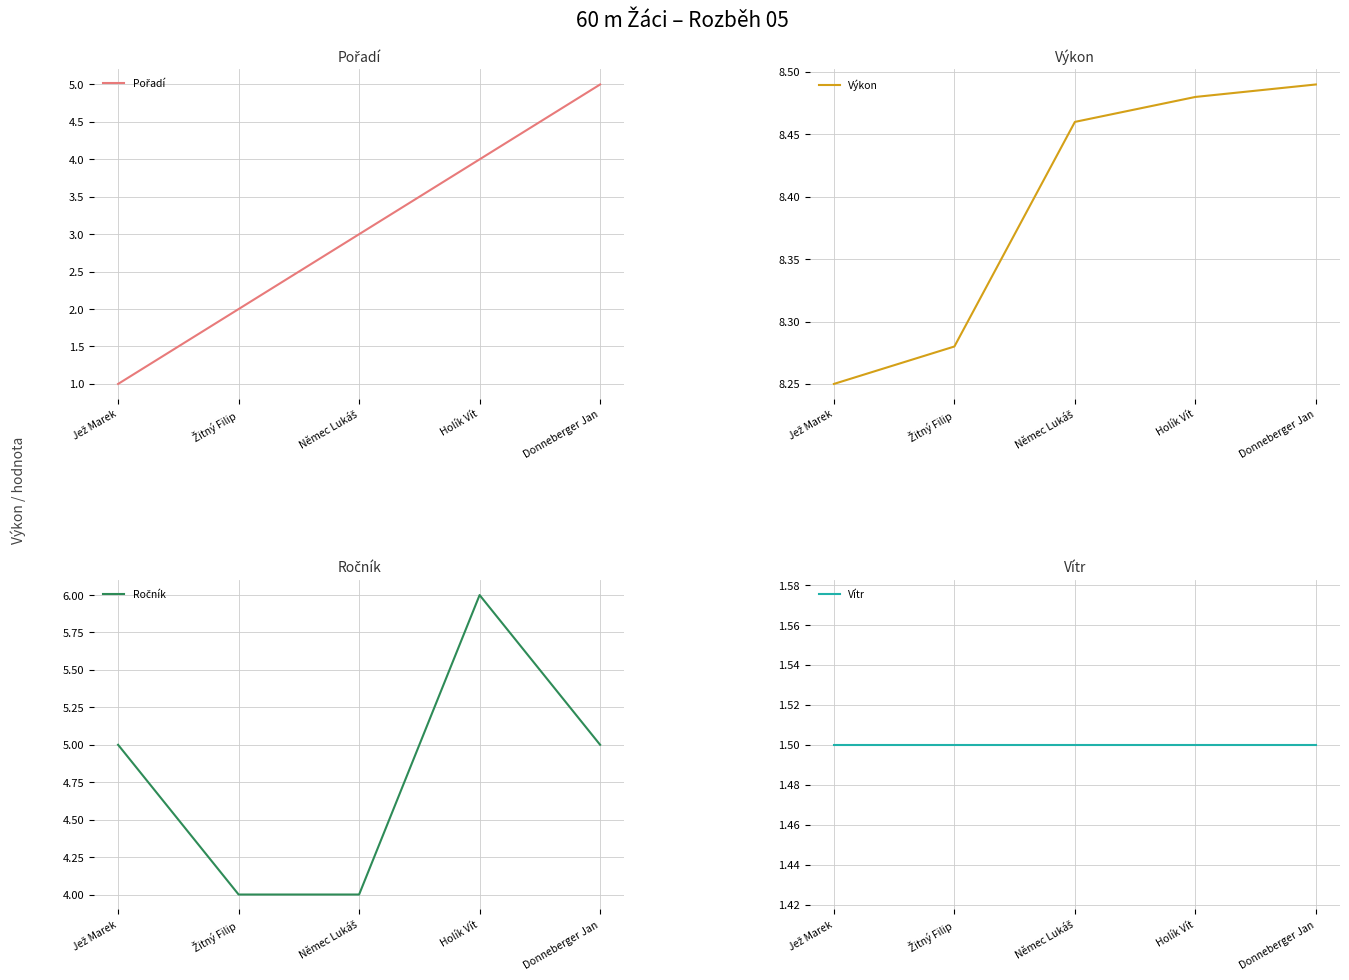

What is the difference between the maximum and minimum values in the Pořadí series?

4.0